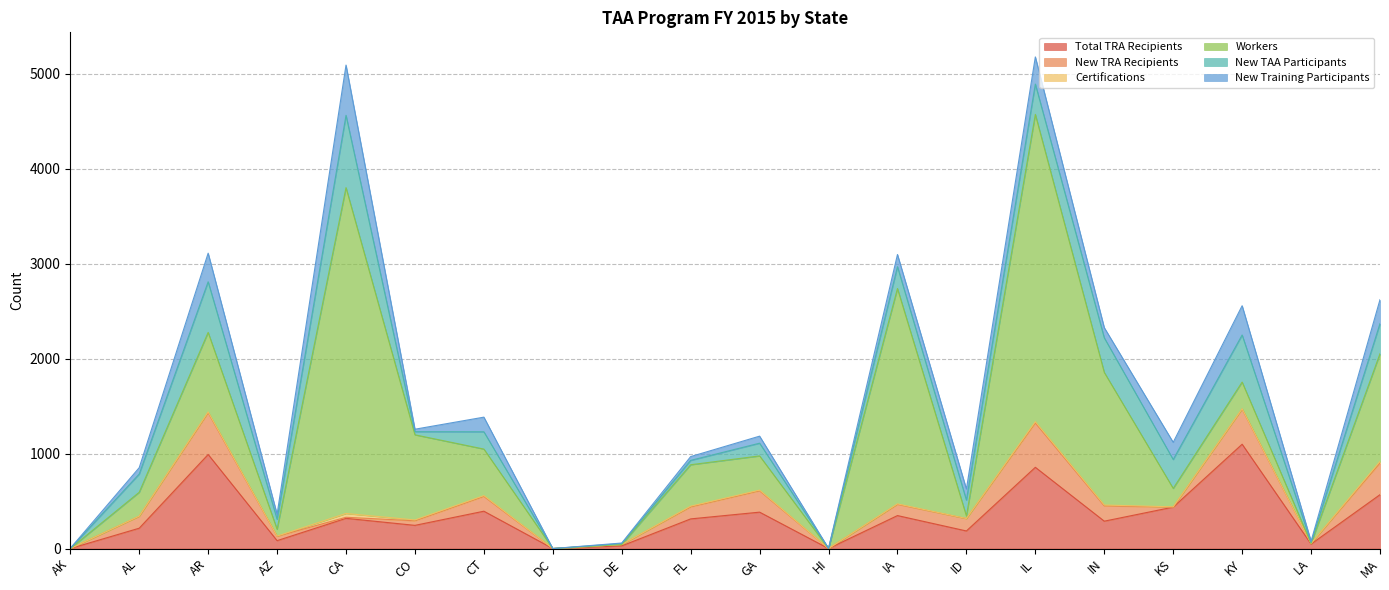

Rank the series at KY from lowest to highest value.

Certifications, Workers, New Training Participants, New TRA Recipients, New TAA Participants, Total TRA Recipients